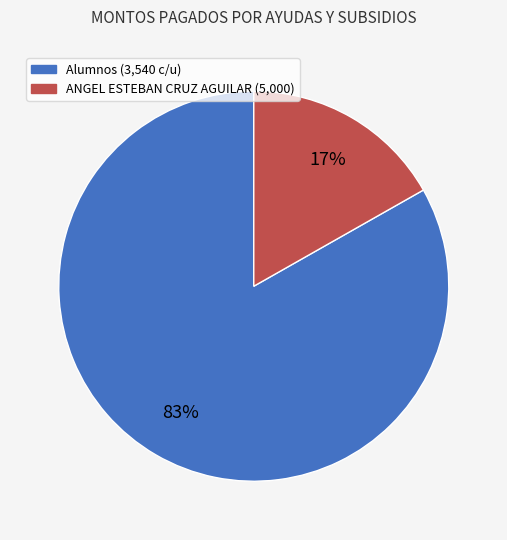

To the nearest percent, what is the average slice percentage?

50%